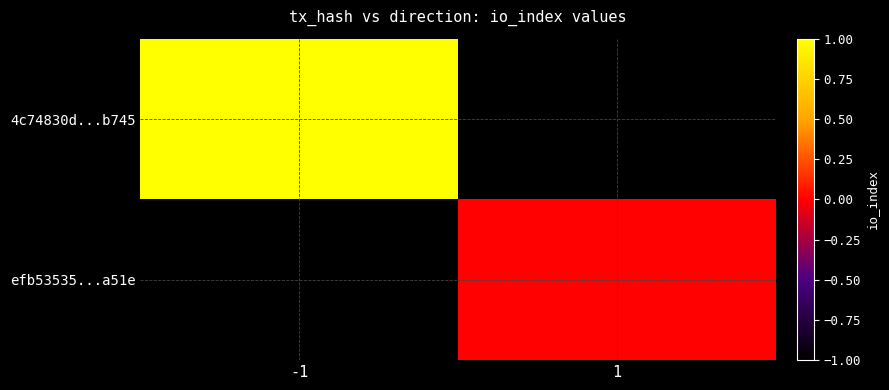

At which category does the chart reach its minimum across all series?

1